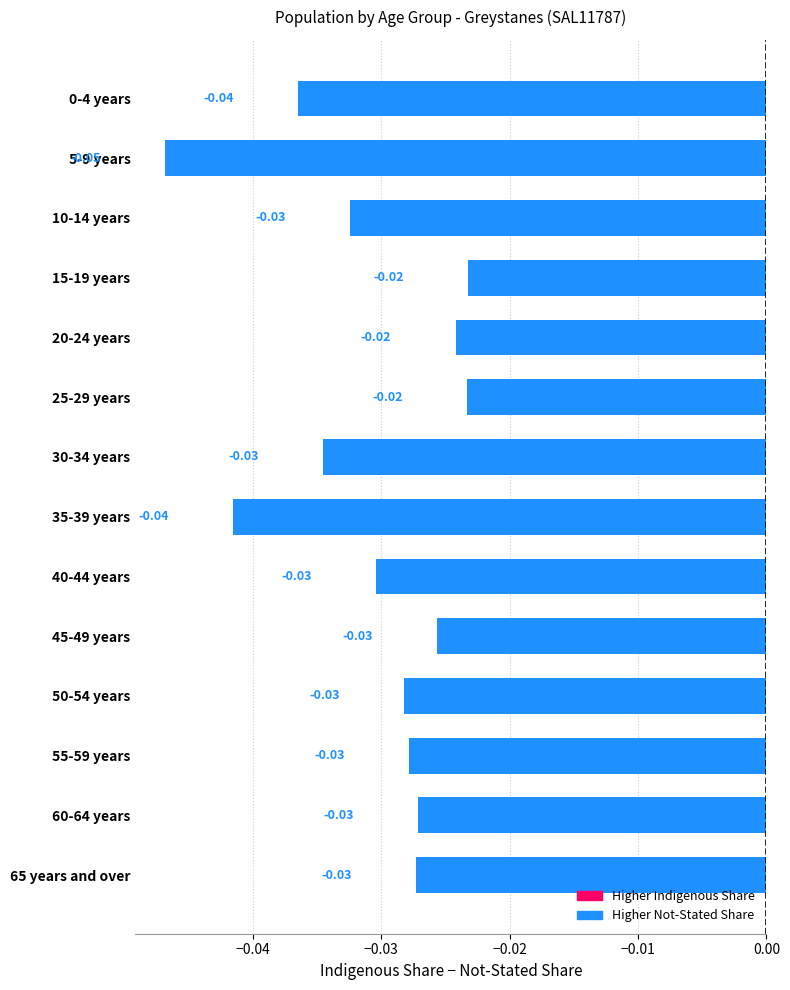

What is the sum of all values?

-0.4